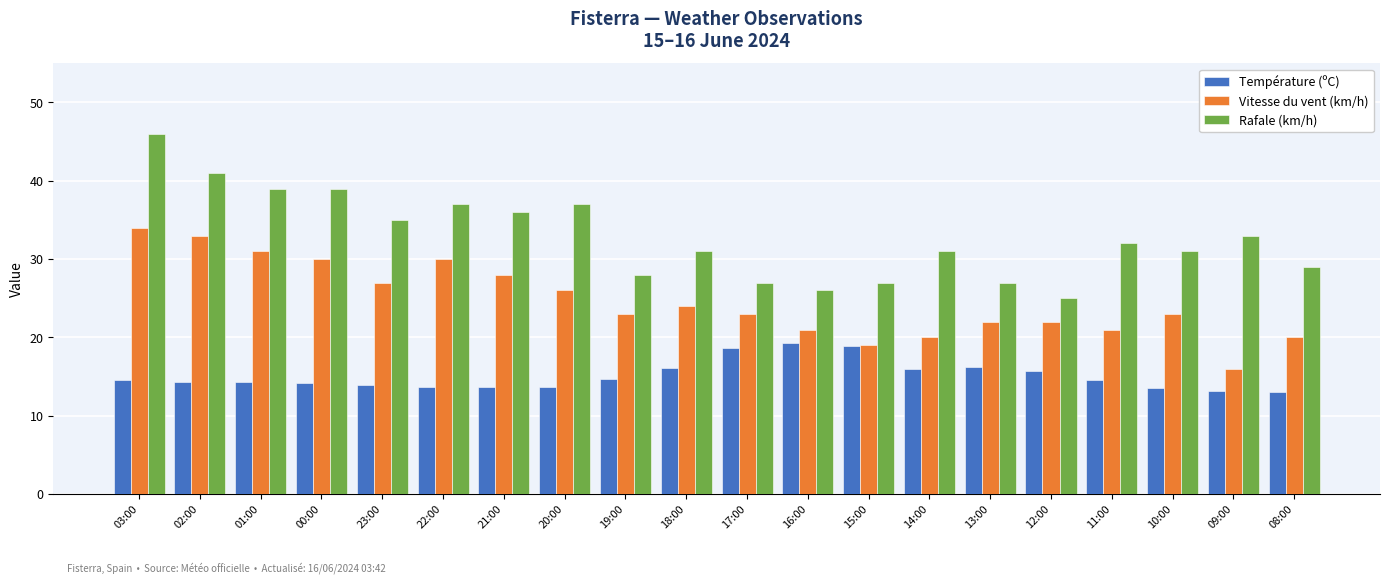

Which series has the widest spread of values?

Rafale (km/h)